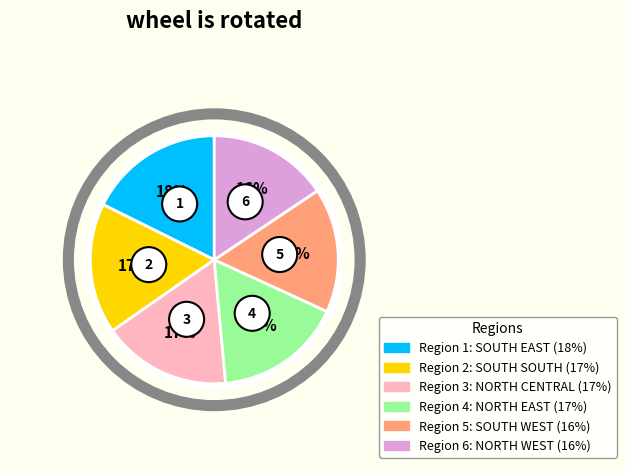

Combined, what portion of the pie is NORTH WEST and SOUTH WEST?

31.8%